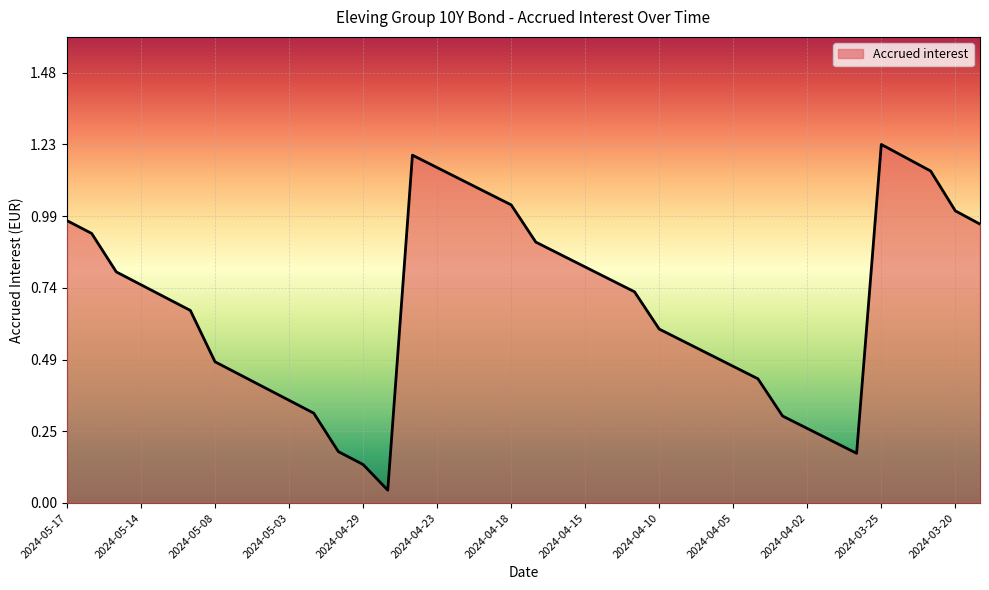

Rank the categories by value from highest to lowest.

2024-03-25, 2024-04-24, 2024-03-22, 2024-04-23, 2024-03-21, 2024-04-22, 2024-04-19, 2024-04-18, 2024-03-20, 2024-05-17, 2024-03-19, 2024-05-16, 2024-04-17, 2024-04-16, 2024-04-15, 2024-05-15, 2024-04-12, 2024-05-14, 2024-04-11, 2024-05-13, 2024-05-10, 2024-04-10, 2024-04-09, 2024-04-08, 2024-05-08, 2024-04-05, 2024-05-07, 2024-04-04, 2024-05-06, 2024-05-03, 2024-05-02, 2024-04-03, 2024-04-02, 2024-03-28, 2024-04-30, 2024-03-27, 2024-04-29, 2024-04-26